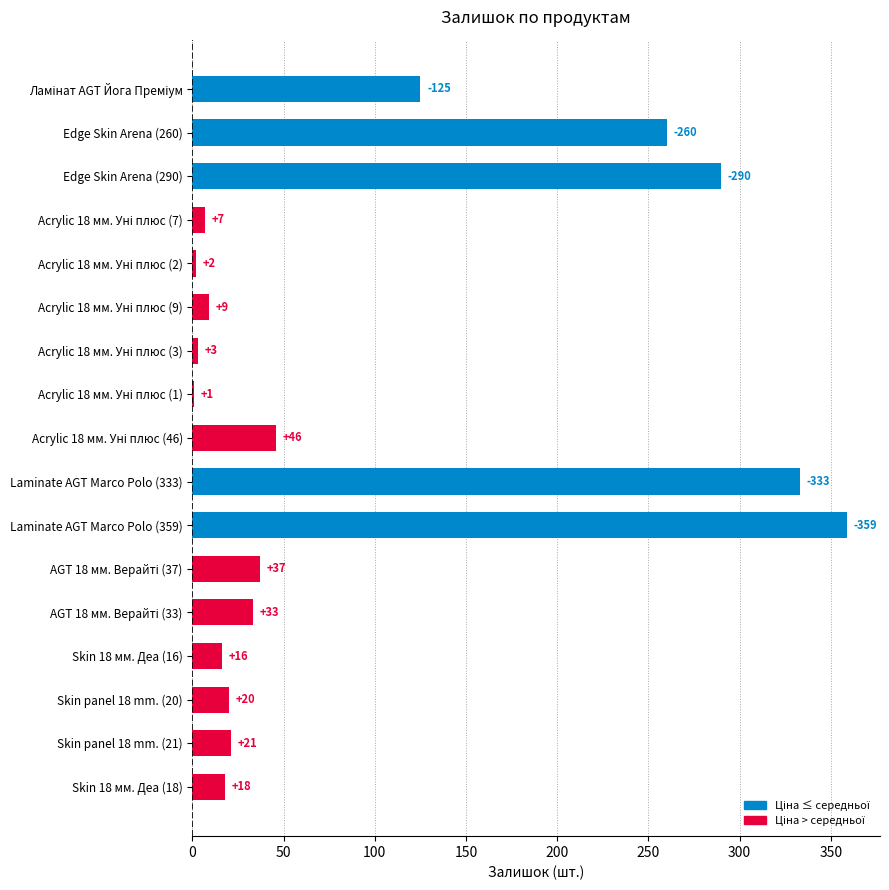

What is the sum of all values?

1580